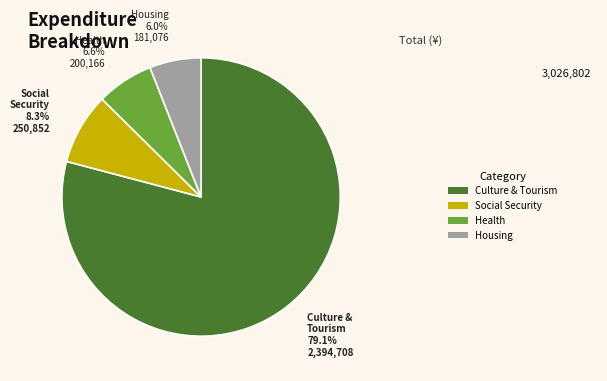

Is there any slice that represents more than half of the pie?

Yes